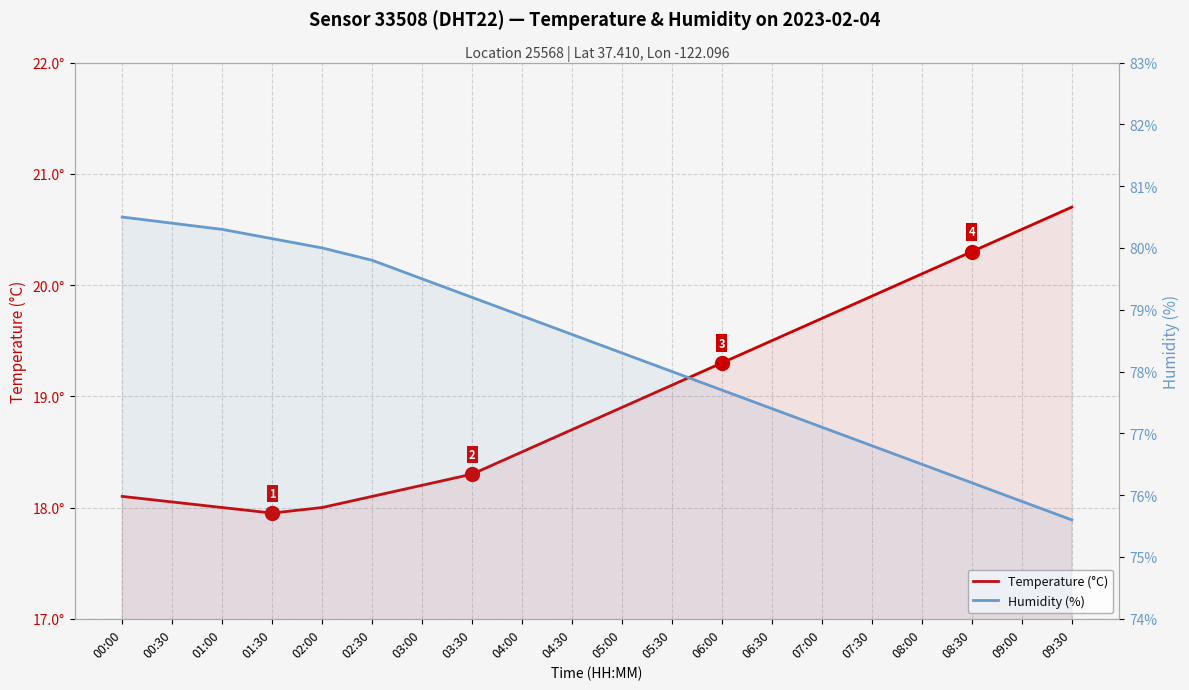

True or false: Humidity (%) and Temperature (°C) cross at least once.

False